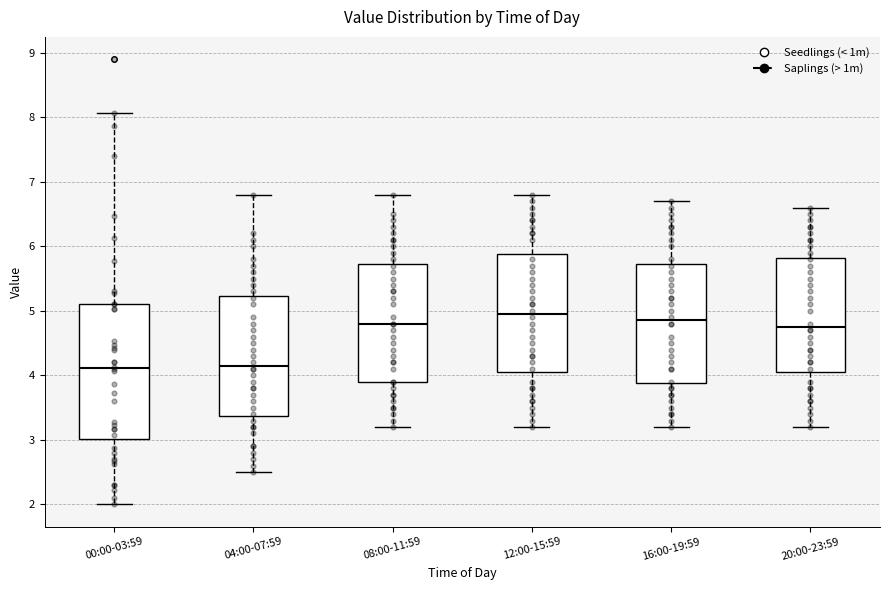

Where does the lower whisker of the box for 08:00-11:59 end on the y-axis? The values are not printed on the chart, so give them approximately, as read against the axis.

3.2